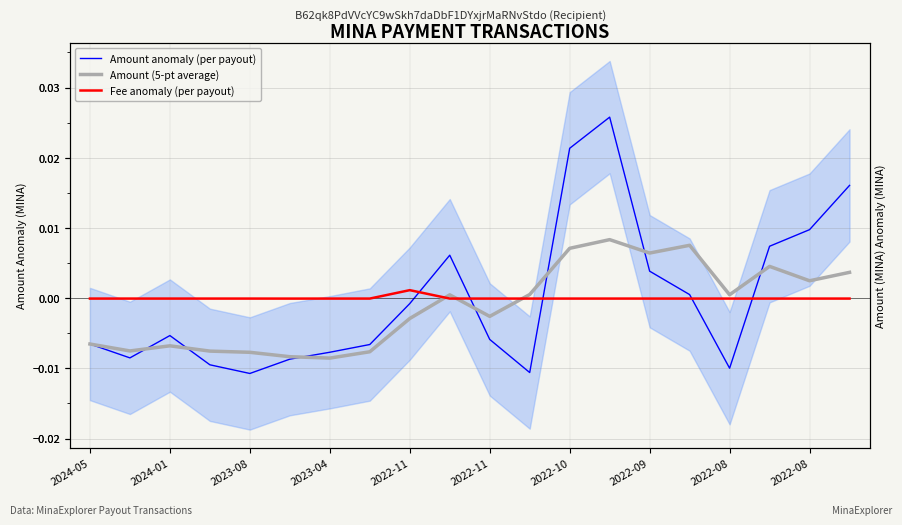

What is the label of the 20th point from the right?

2024-05